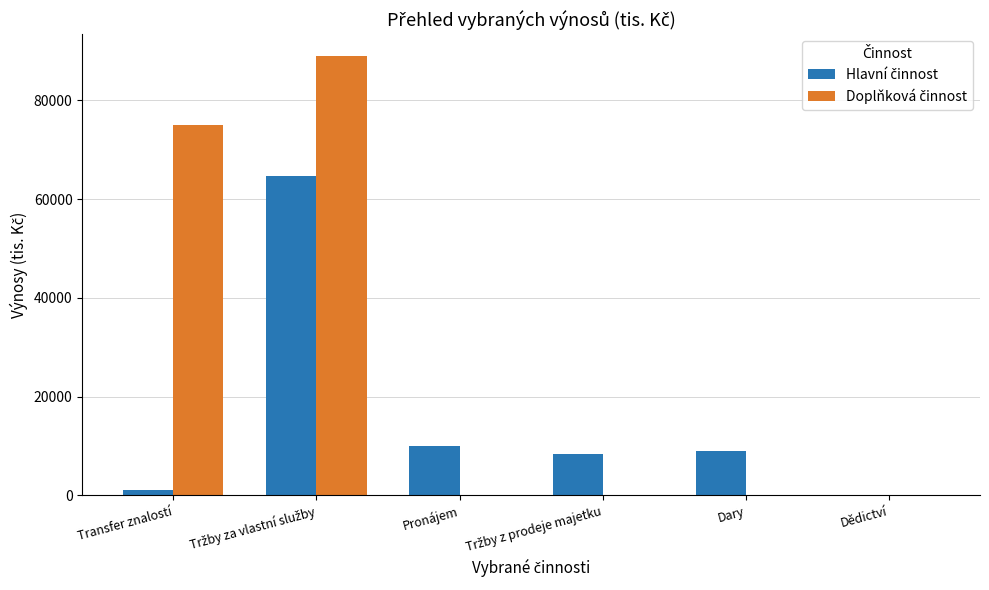

Which series has the largest total across all categories?

Doplňková činnost